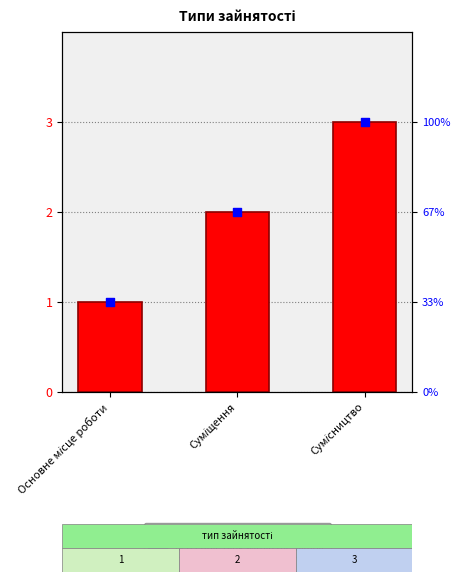

At which category is the sum across all series the highest?

Сумісництво